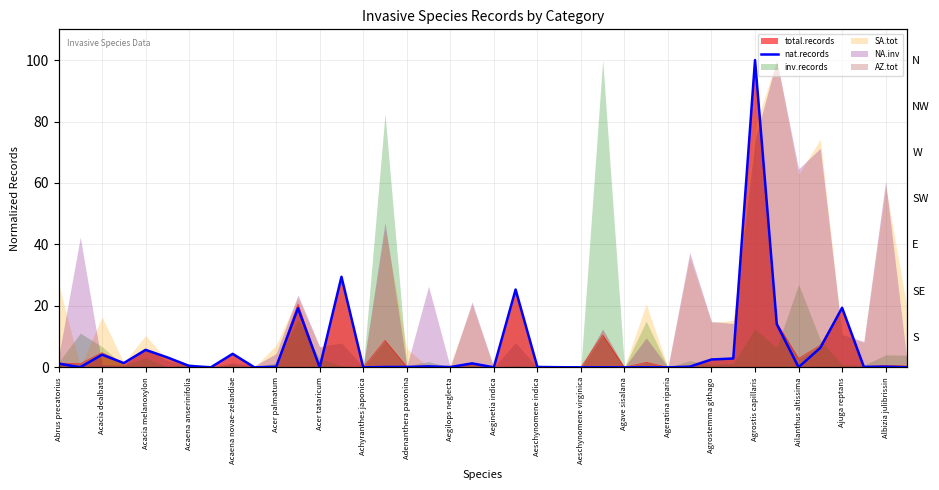

Does the chart have visible grid lines?

Yes